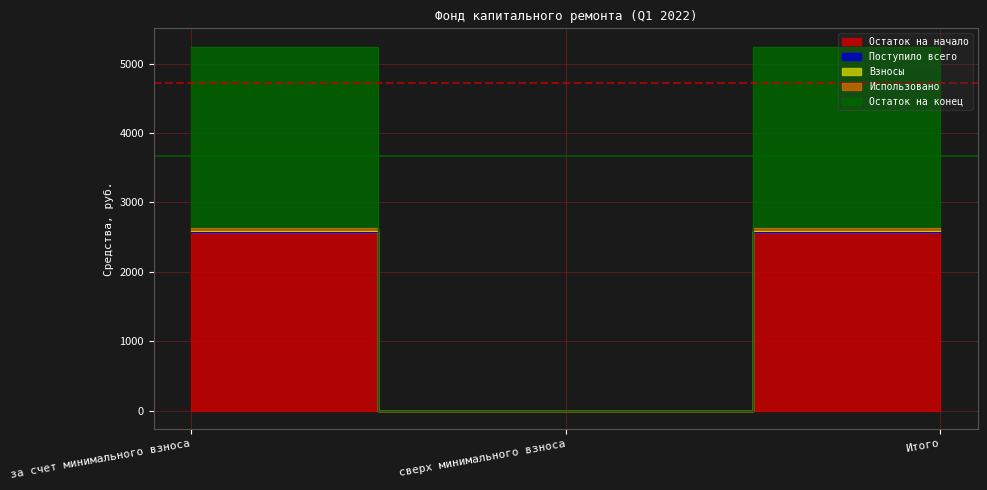

What is the total value across all series at Итого?

15620.9